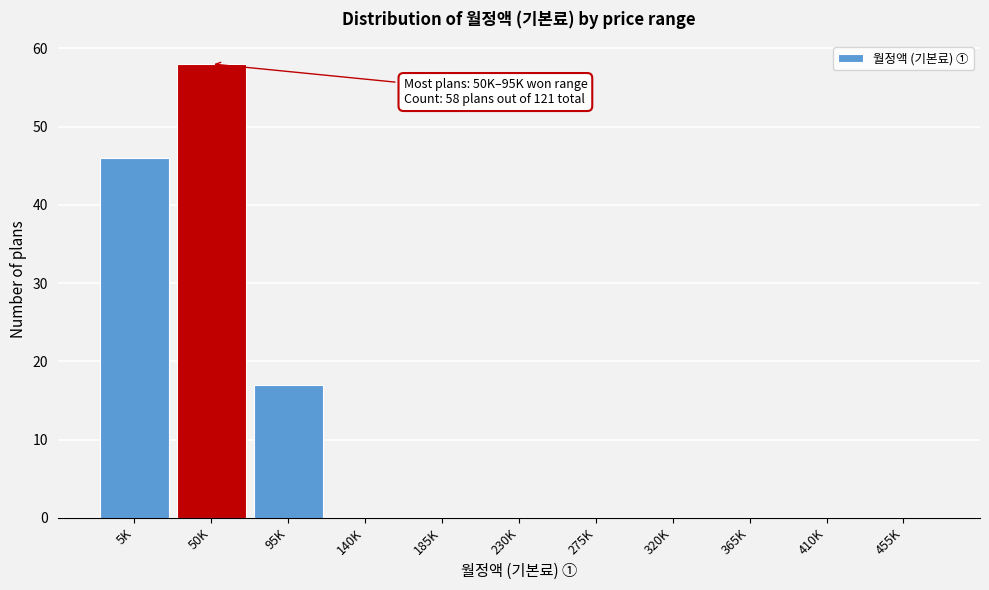

Reading left to right, list all the values displayed in this chart.

5K=46	50K=58	95K=17	140K=0	185K=0	230K=0	275K=0	320K=0	365K=0	410K=0	455K=0